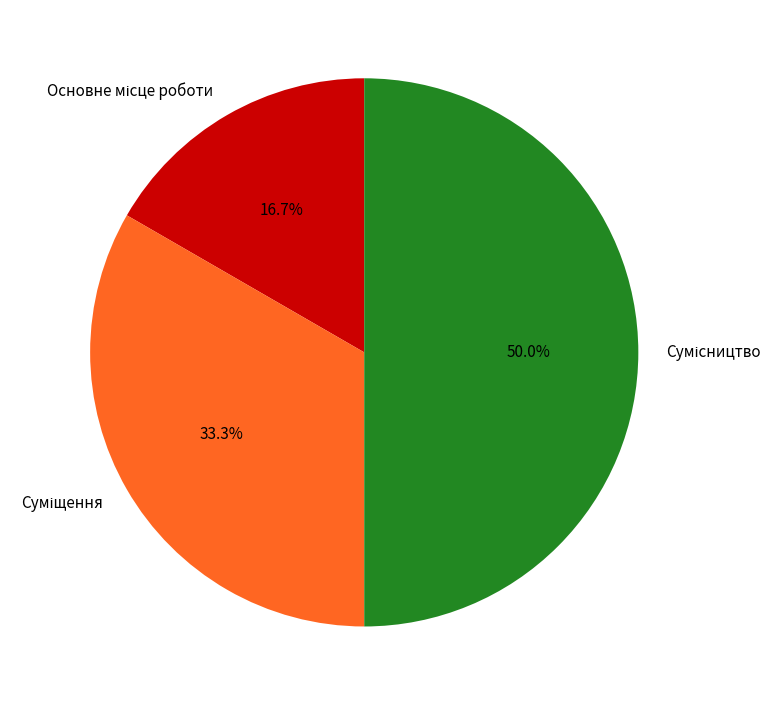

To the nearest percent, what is the average slice percentage?

33%